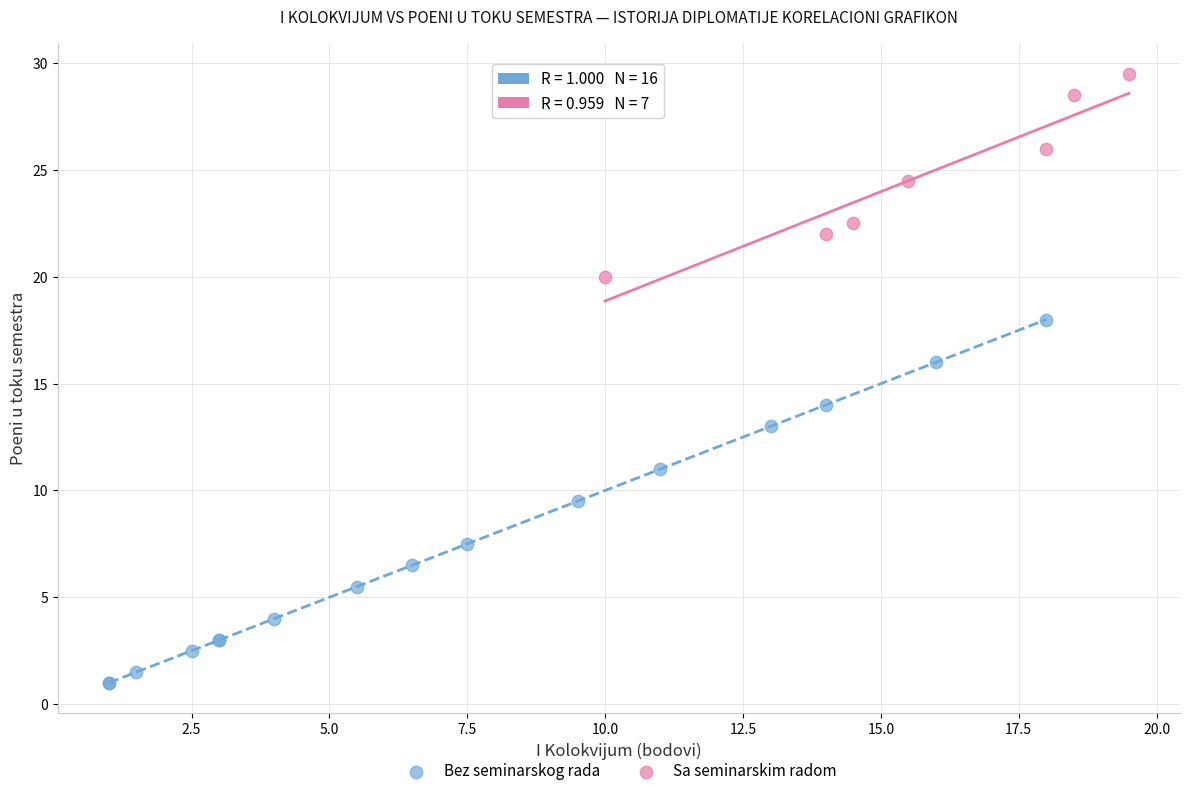

Which series reaches the maximum Y coordinate?

Sa seminarskim radom